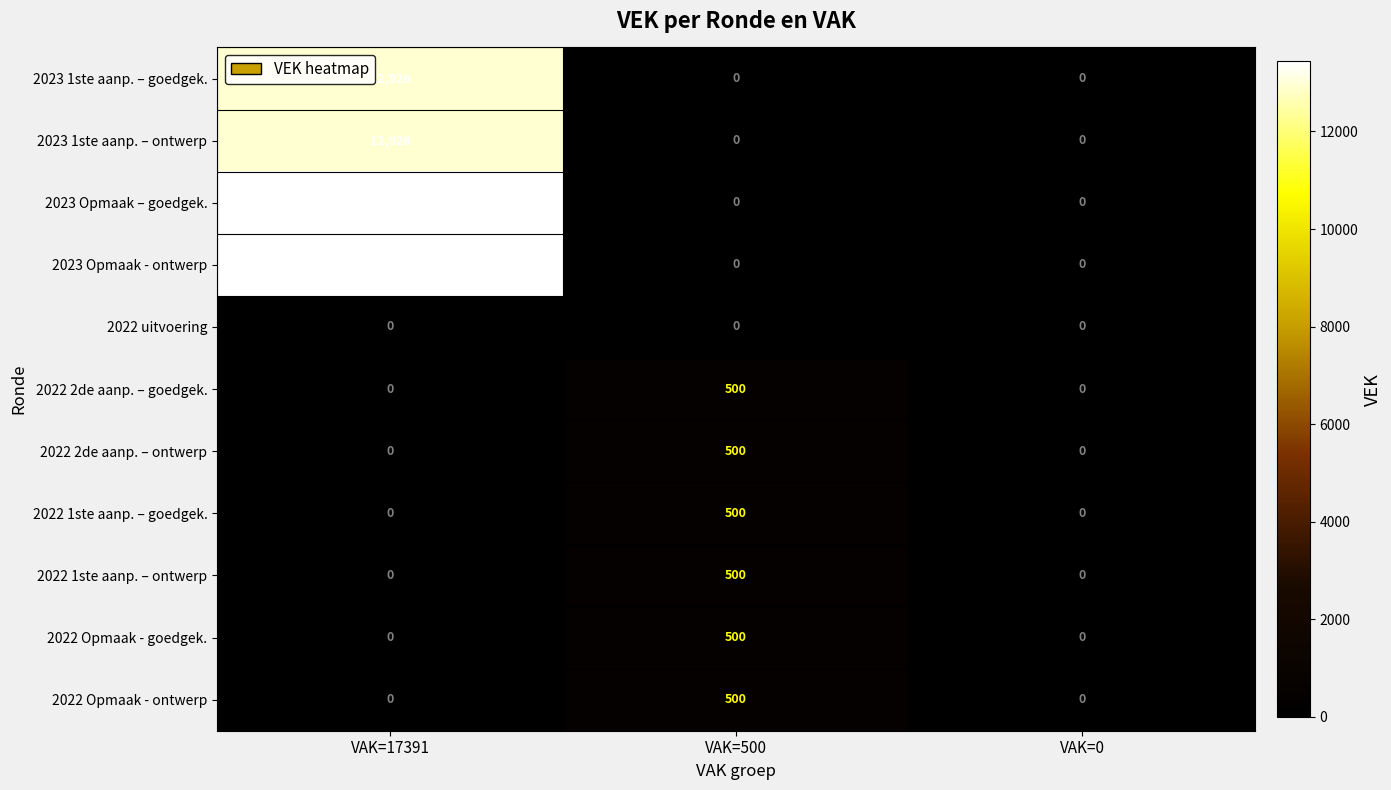

What is the spread (max minus min) of values at VAK=500?

500